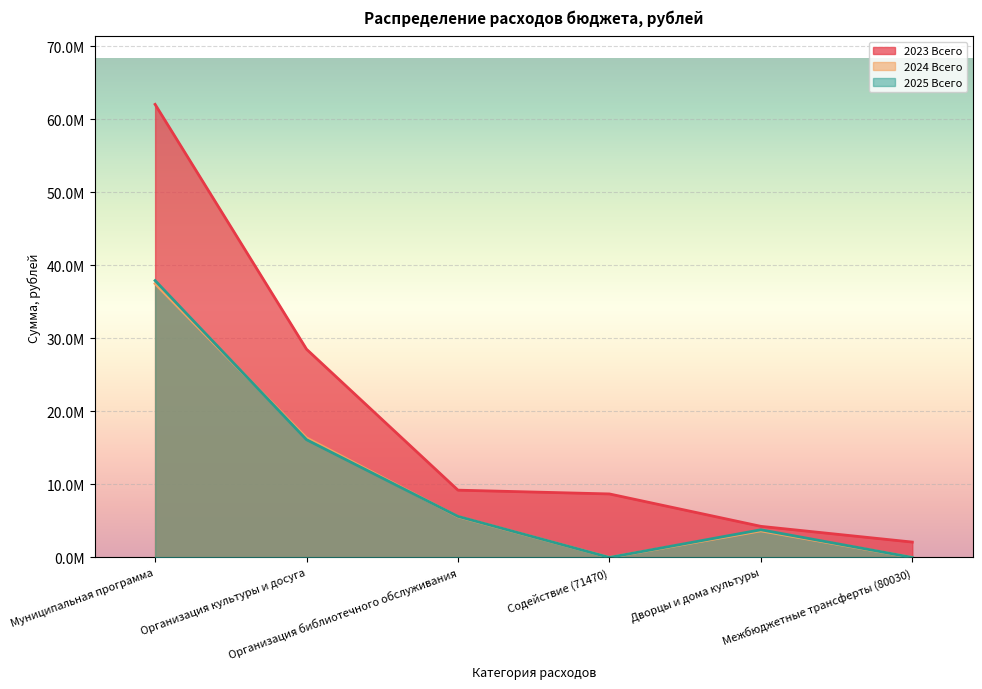

True or false: 2025 Всего has more than 1 points higher than both neighbors.

False